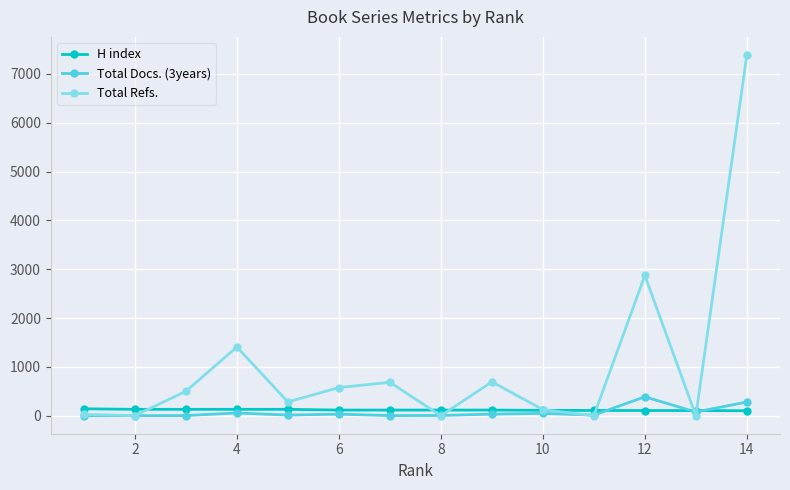

What is the maximum value shown in the chart?

7387